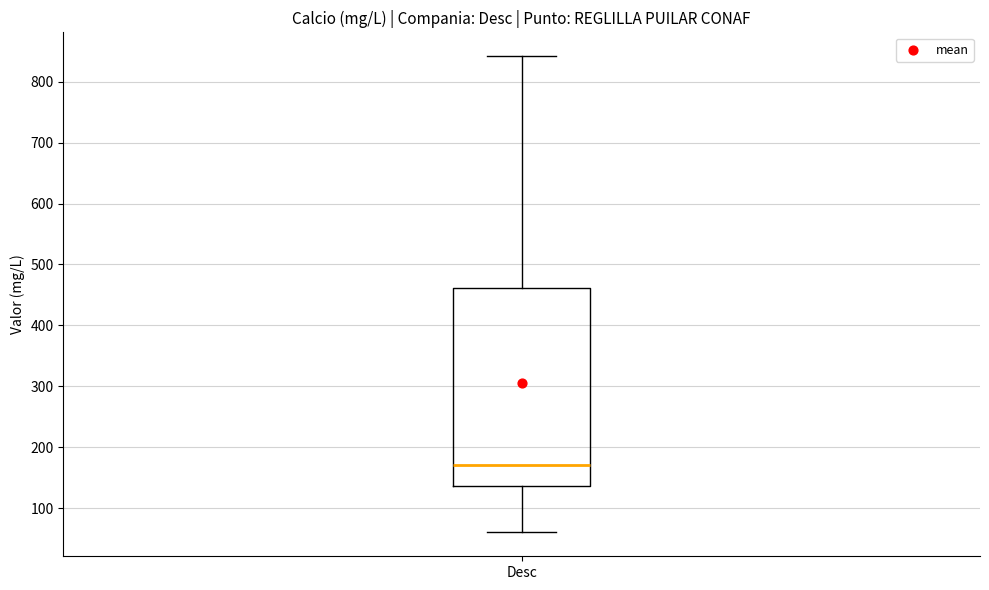

Read this box plot against the y-axis: the position of the median line, the range covered by the box, and the ends of both whiskers. The values are not printed on the chart, so give them approximately, as read against the axis.

median 170, box 140 to 460, whiskers 60 to 840